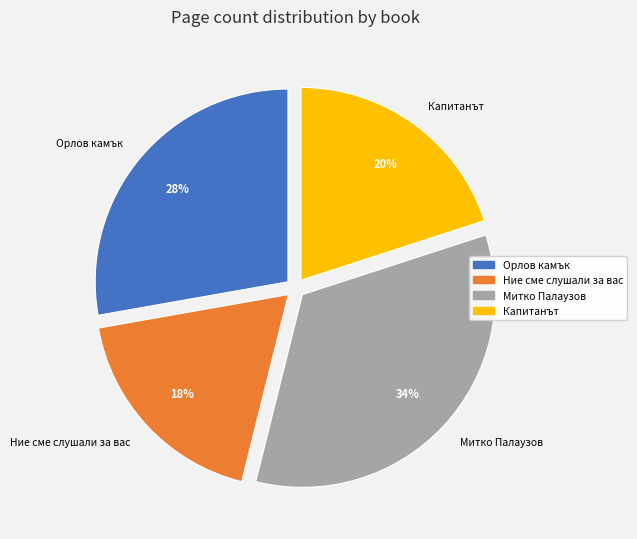

How many slices are in this pie chart?

4